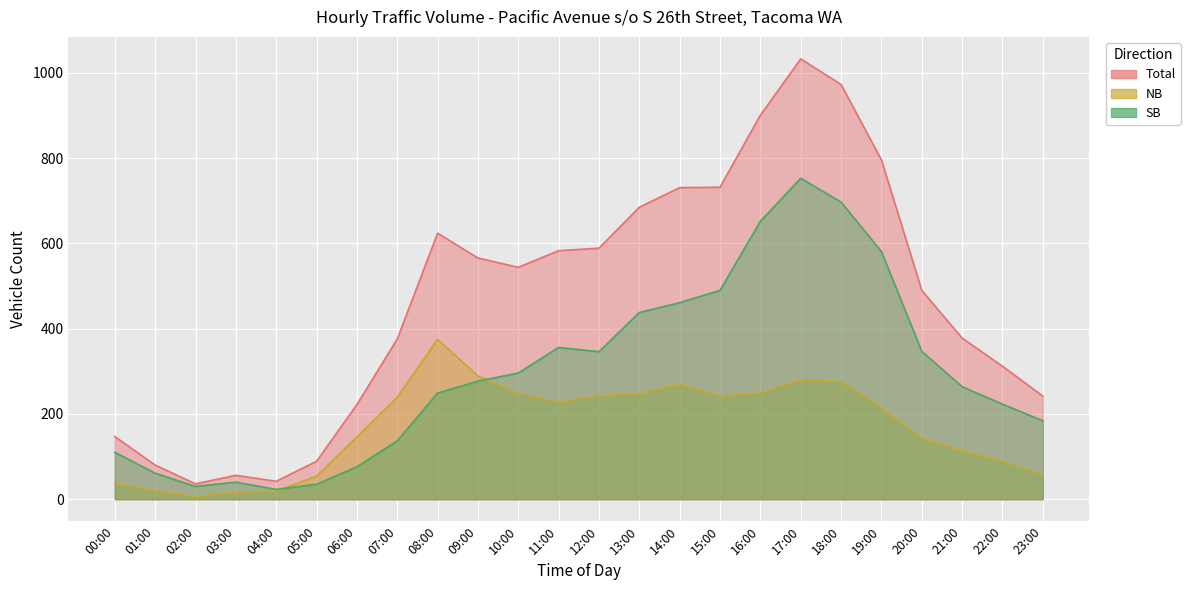

List the series in order of their overall mean, lowest first.

NB, SB, Total